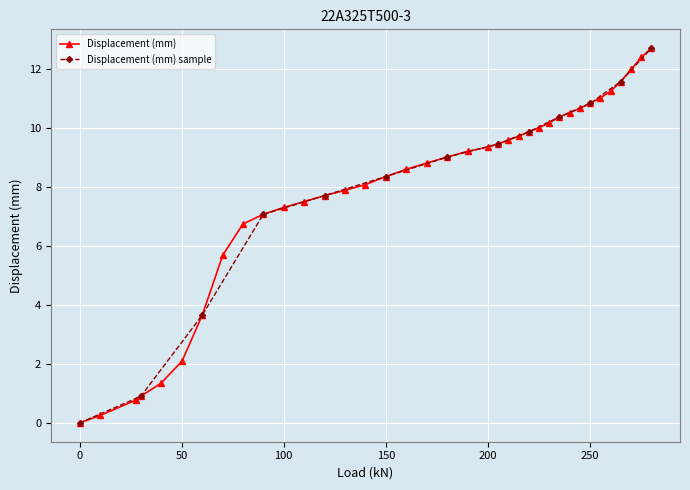

What is the average value?

7.9